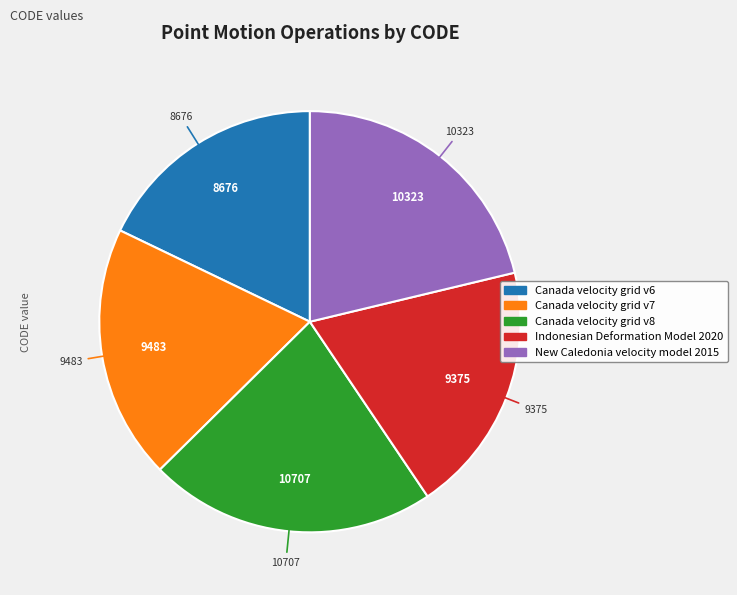

Which has a higher value, Canada velocity grid v8 or New Caledonia velocity model 2015?

Canada velocity grid v8